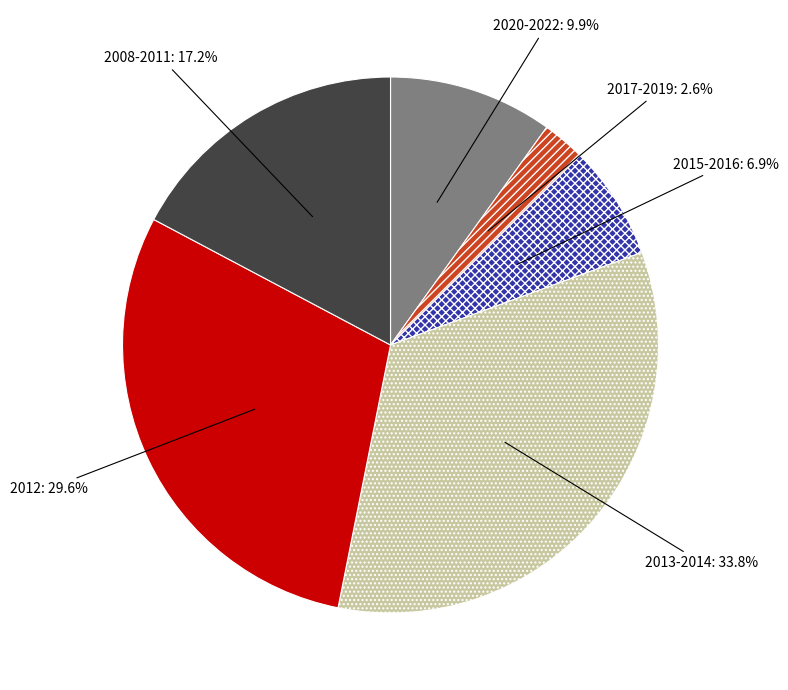

How many slices are in this pie chart?

6